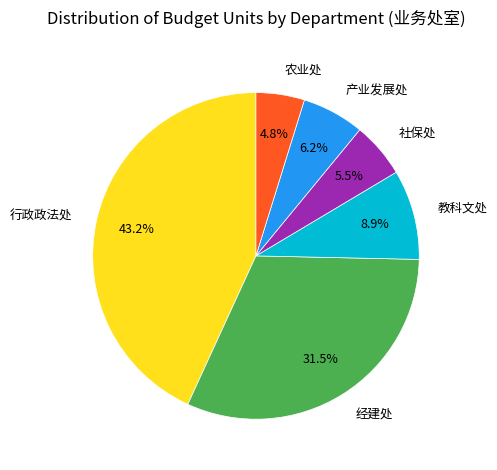

Rank the categories by value from lowest to highest.

农业处, 社保处, 产业发展处, 教科文处, 经建处, 行政政法处